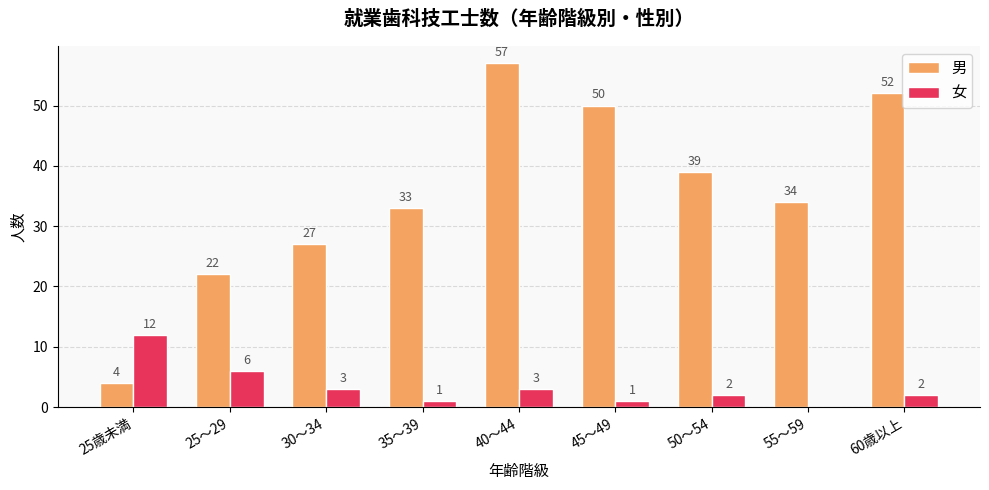

How many groups of bars are there?

9